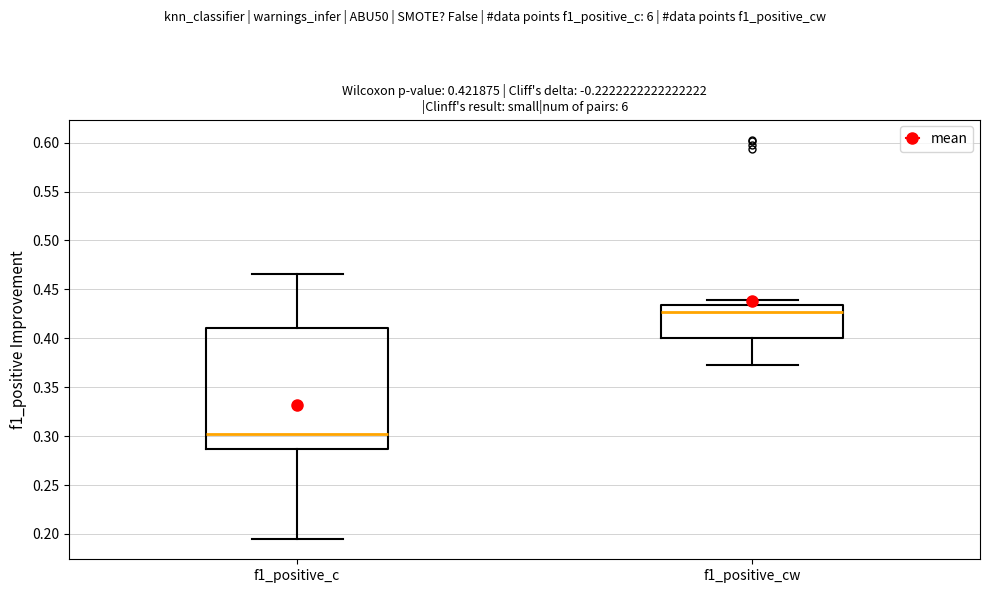

Which box has the highest median line?

f1_positive_cw